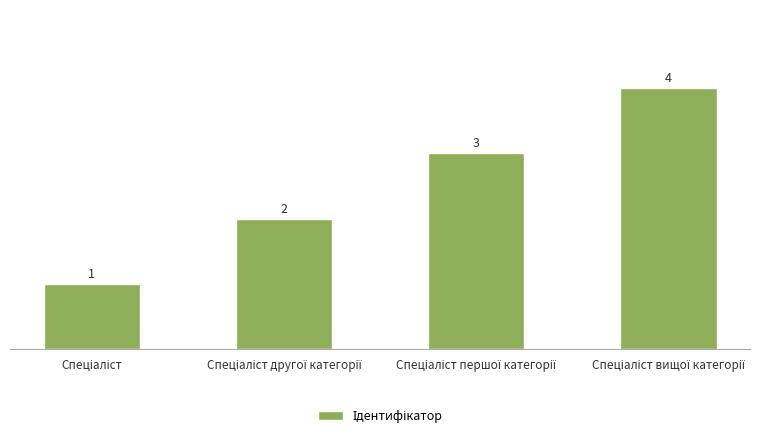

What is the greatest value displayed?

4